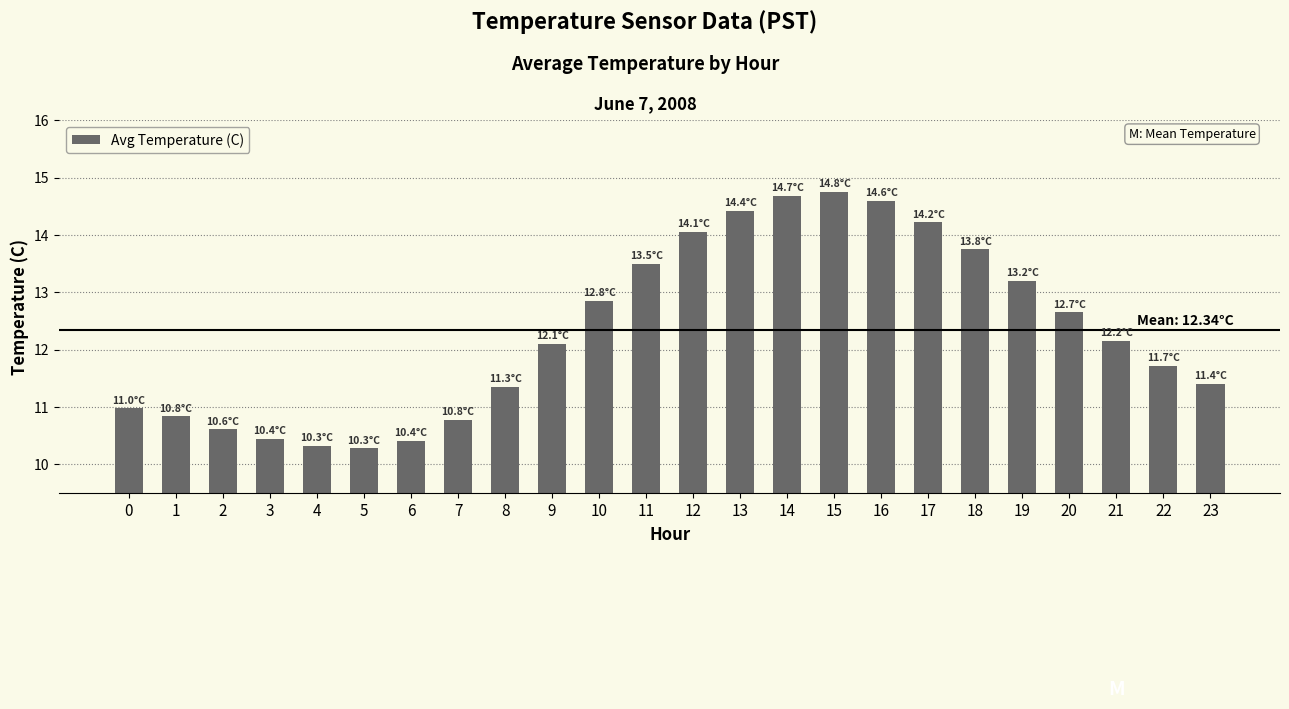

The value at 16 is 14.6. True or false?

True